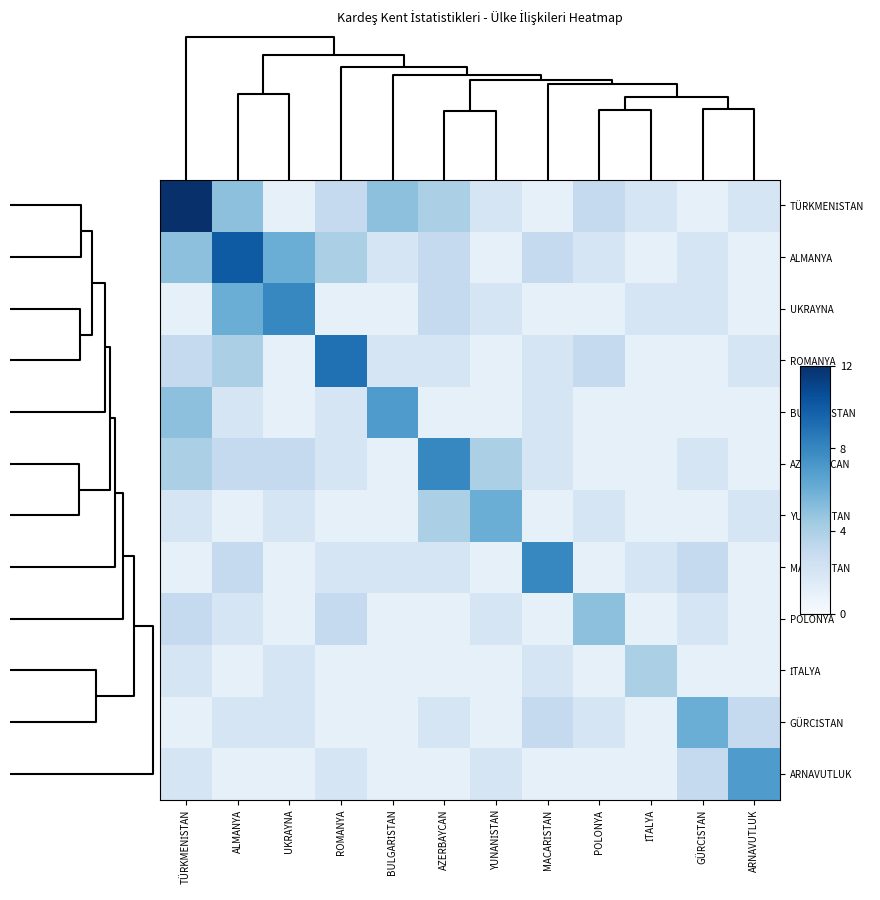

Between BULGARİSTAN and İTALYA, which is larger?

BULGARİSTAN